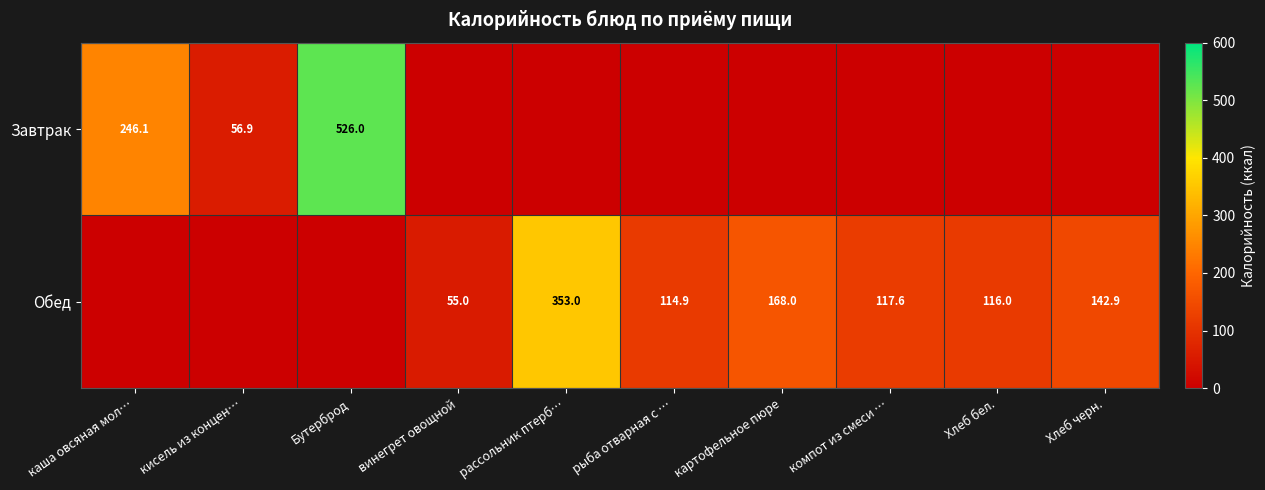

At which category does the chart reach its minimum across all series?

винегрет овощной